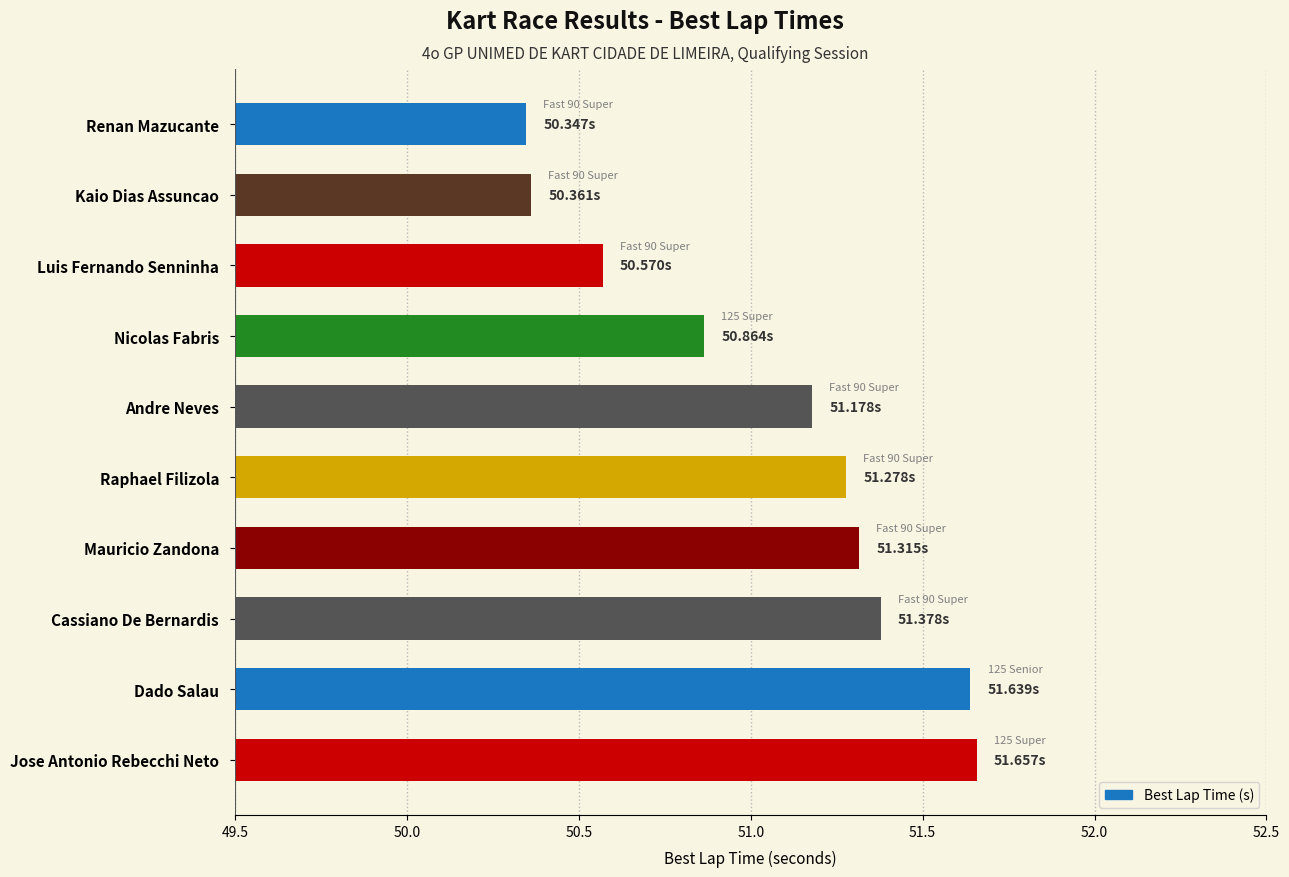

What is the label of the 8th bar from the top?

Cassiano De Bernardis